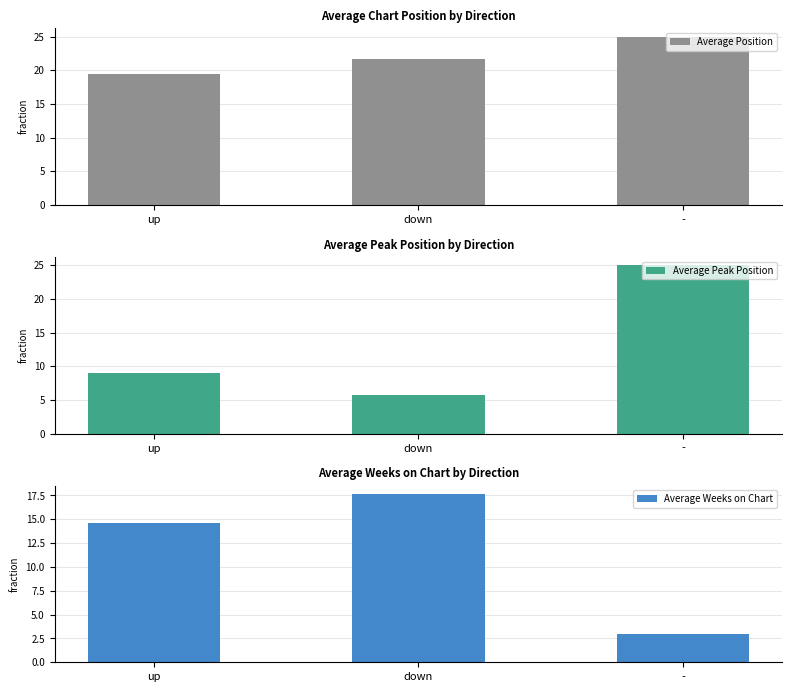

What is the difference between the highest and lowest values at up?

10.3